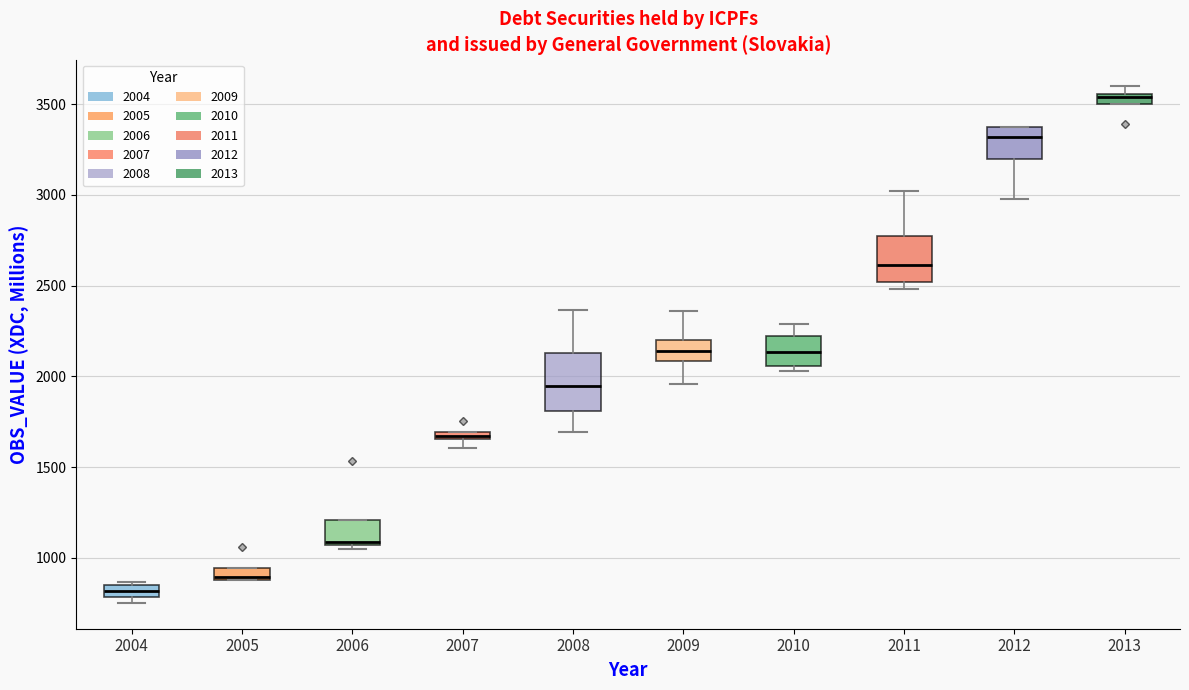

Which box has the lowest median line?

2004